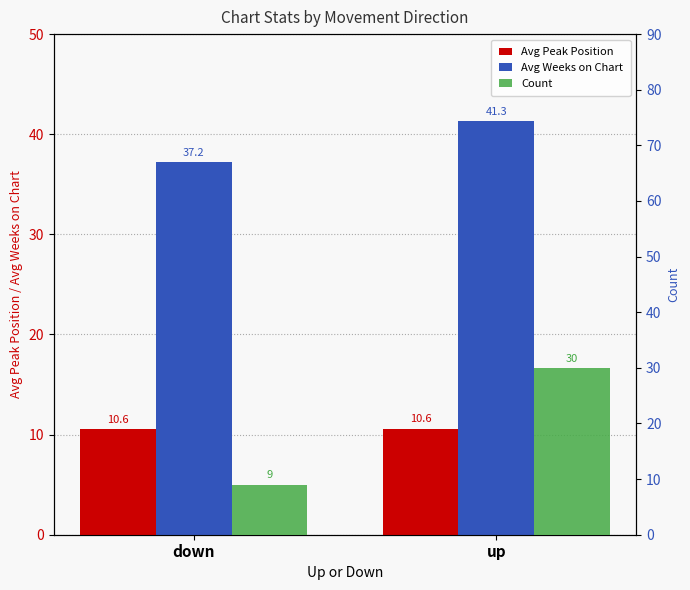

What is the greatest value displayed?

41.3